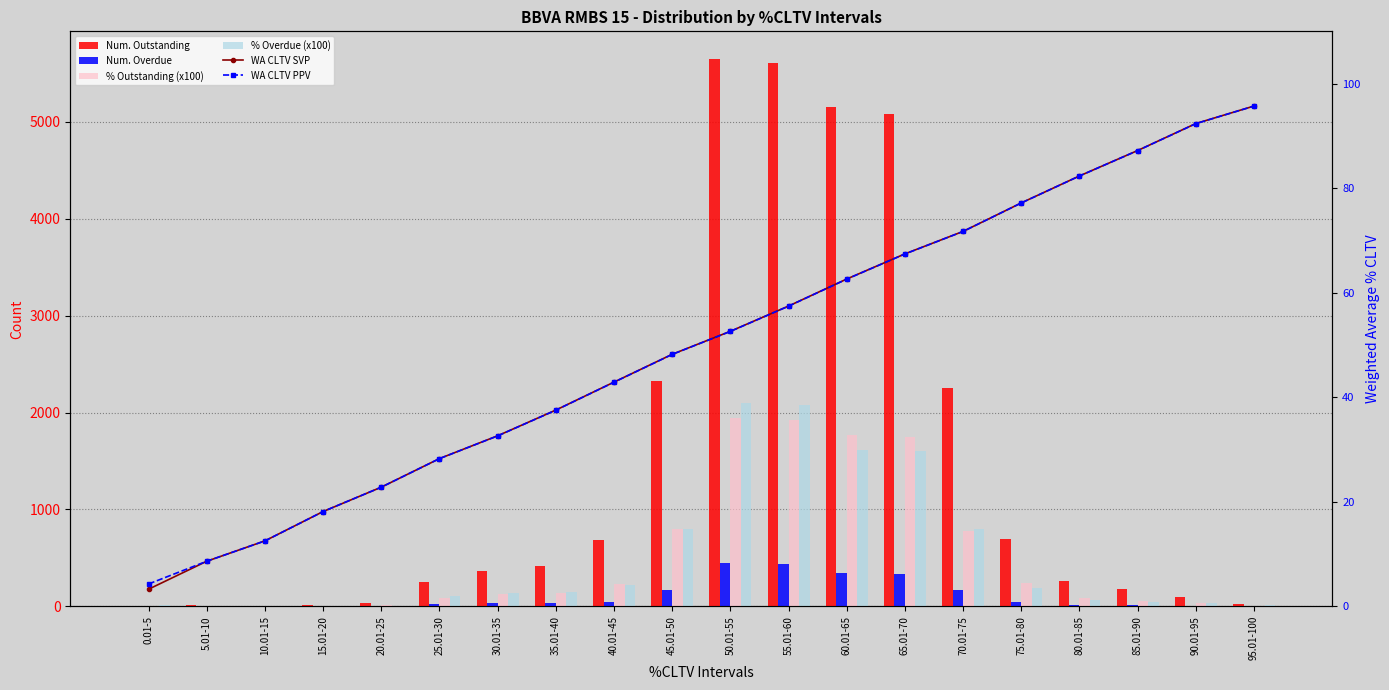

What is the difference between the highest and lowest values at 90.01-95?

86.0